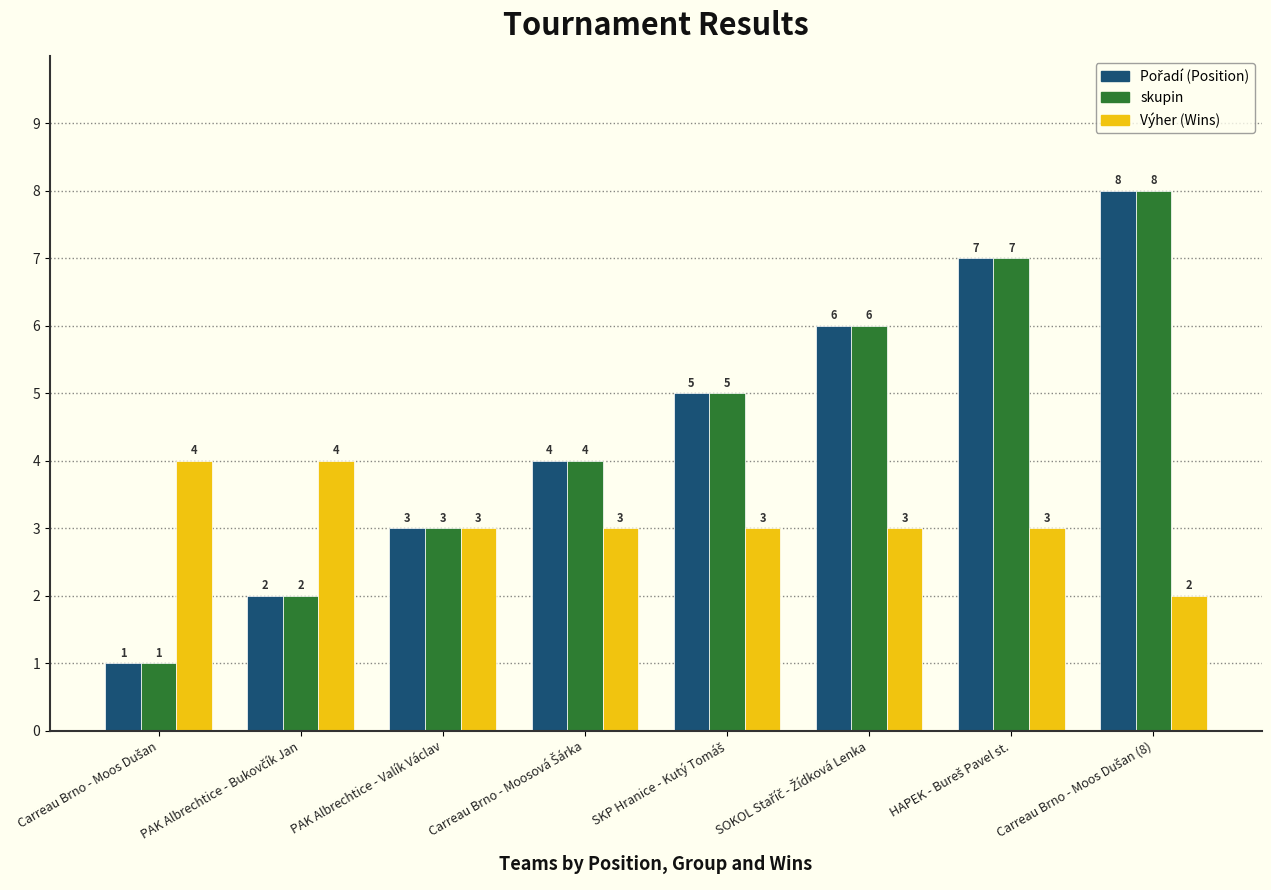

Count the skupin values in the range 3 to 7.

5